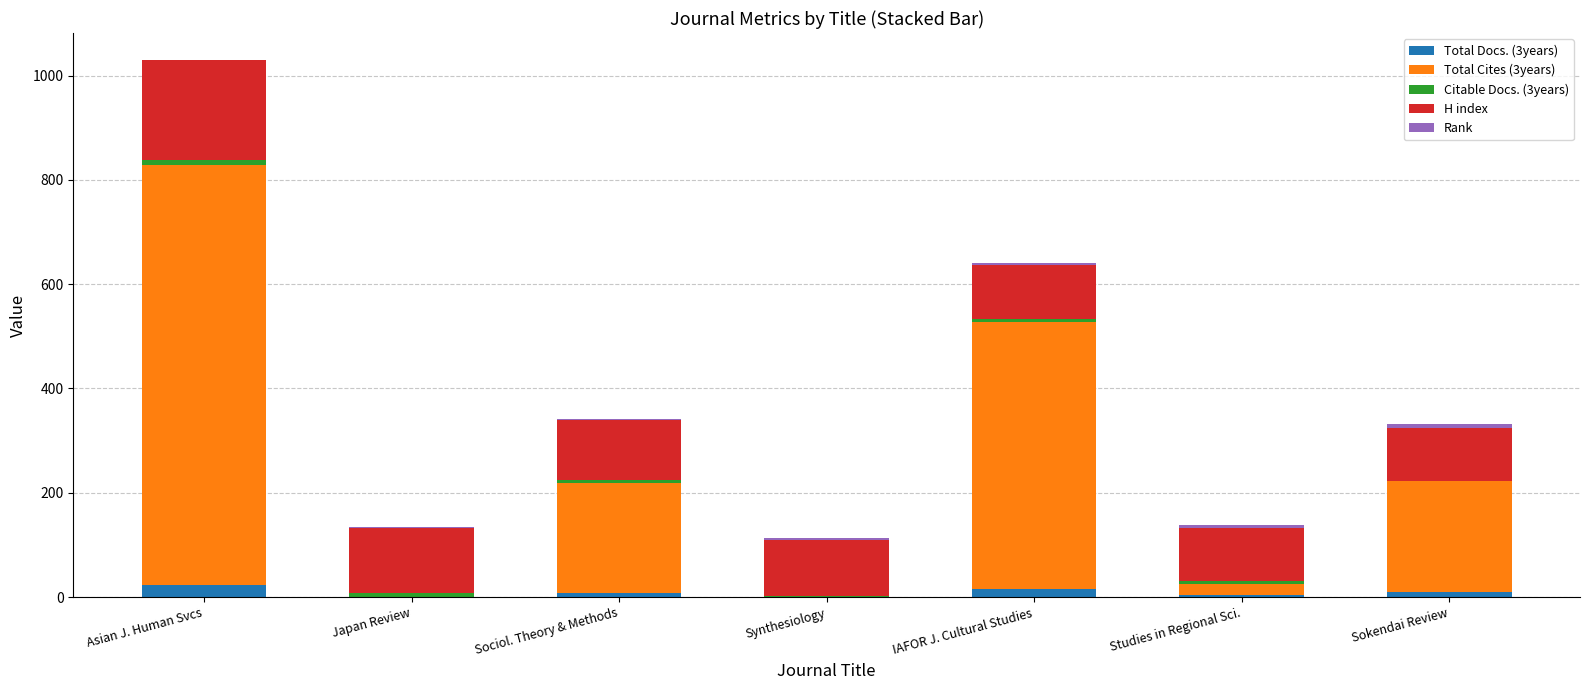

Are the bars horizontal?

No